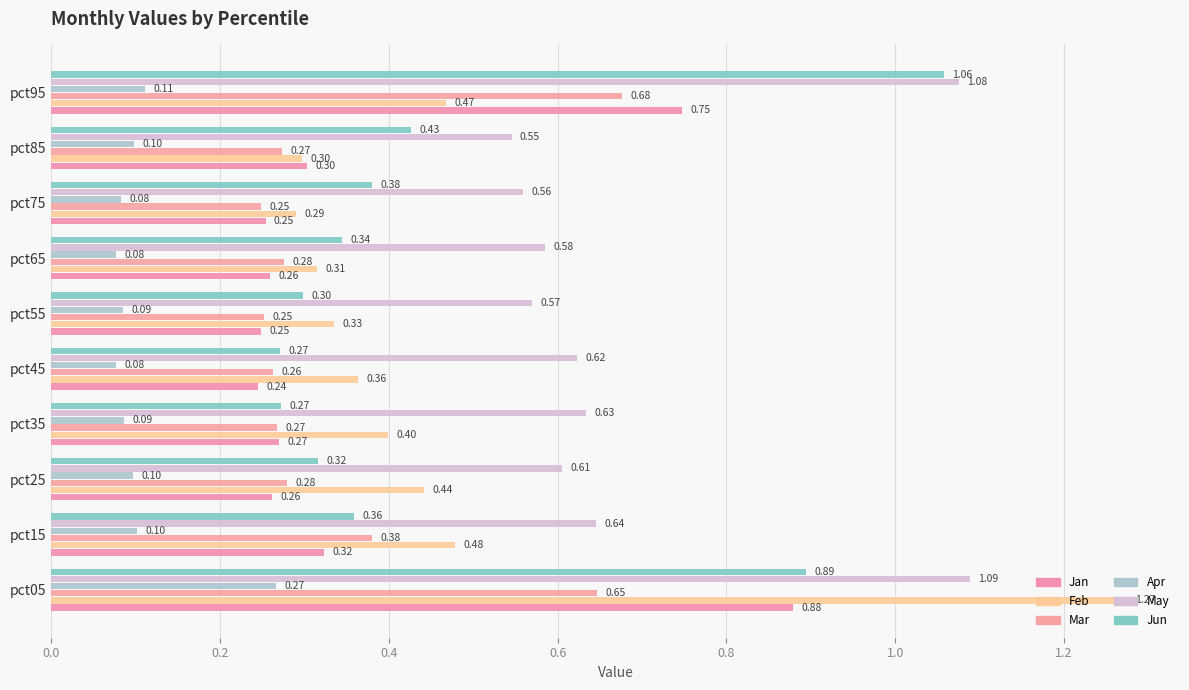

What is the lowest value of the Feb series?

0.3